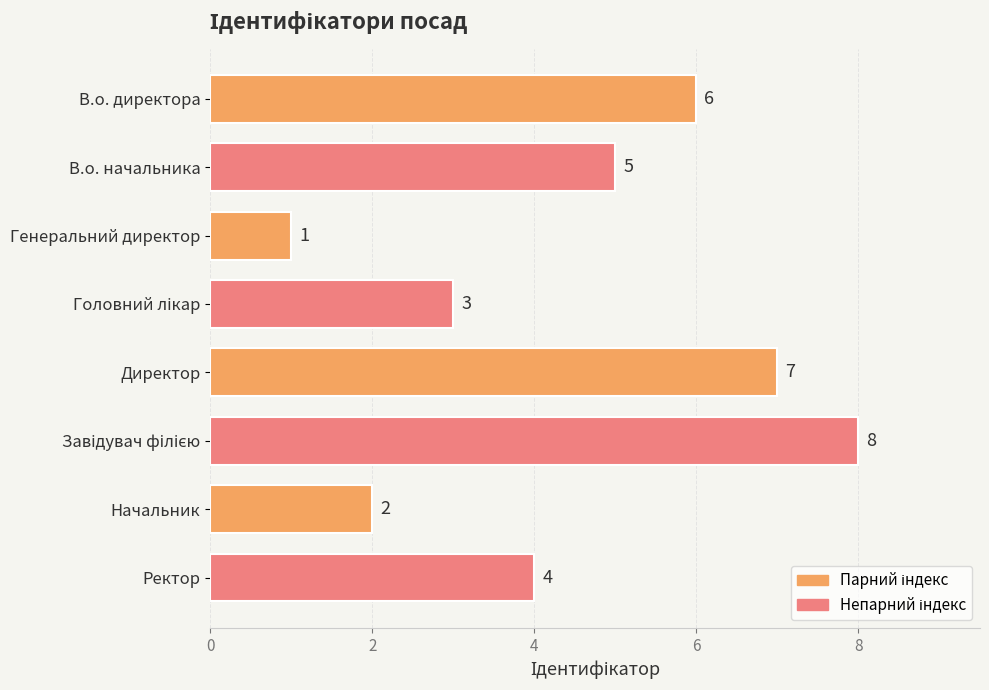

How many series are shown in this chart?

1